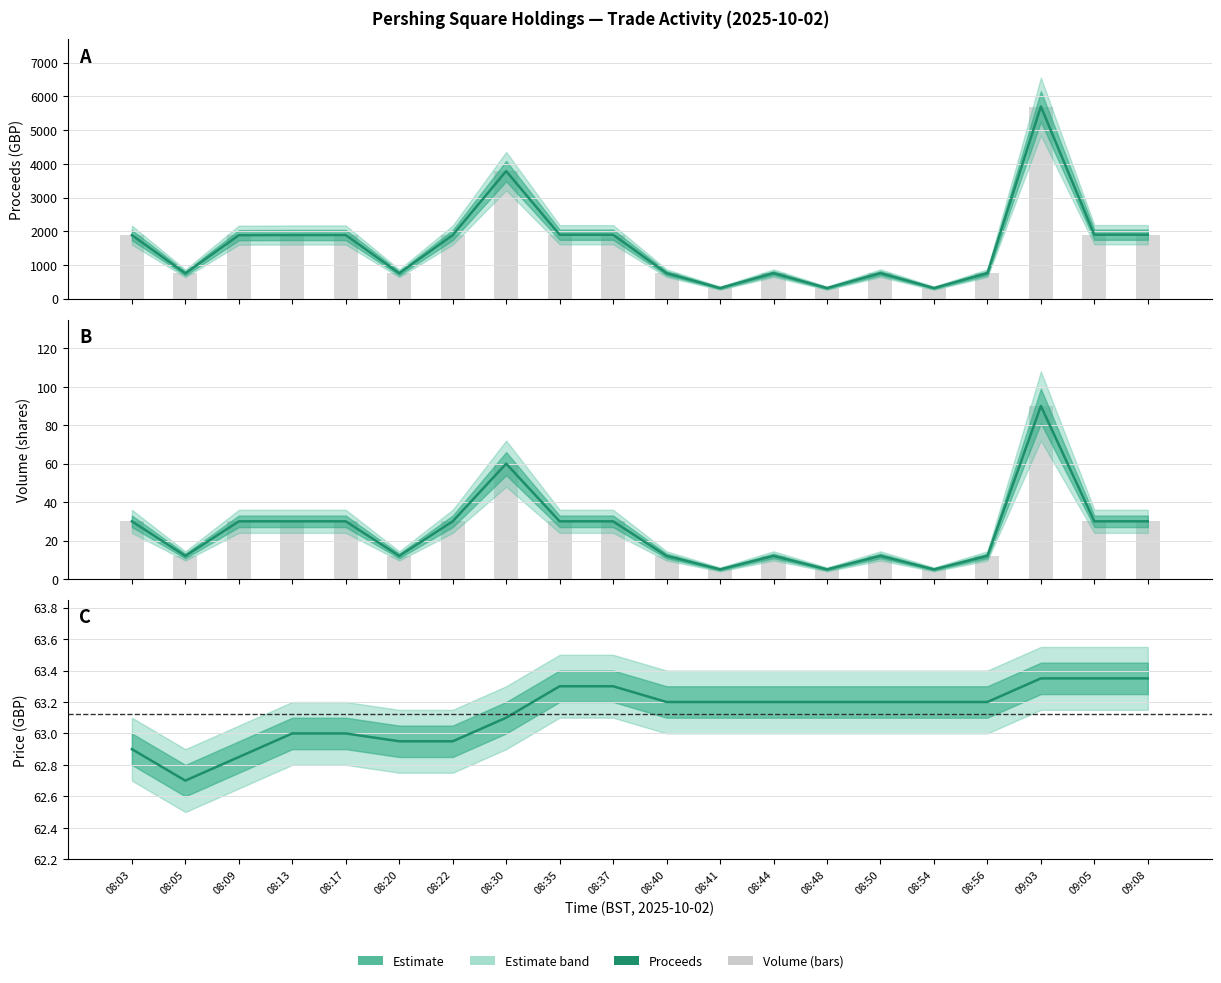

What is the total value across all series at 08:44?

833.6